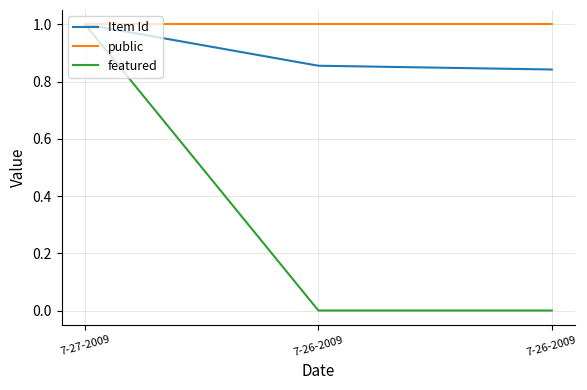

At which category is the sum across all series the highest?

7-27-2009